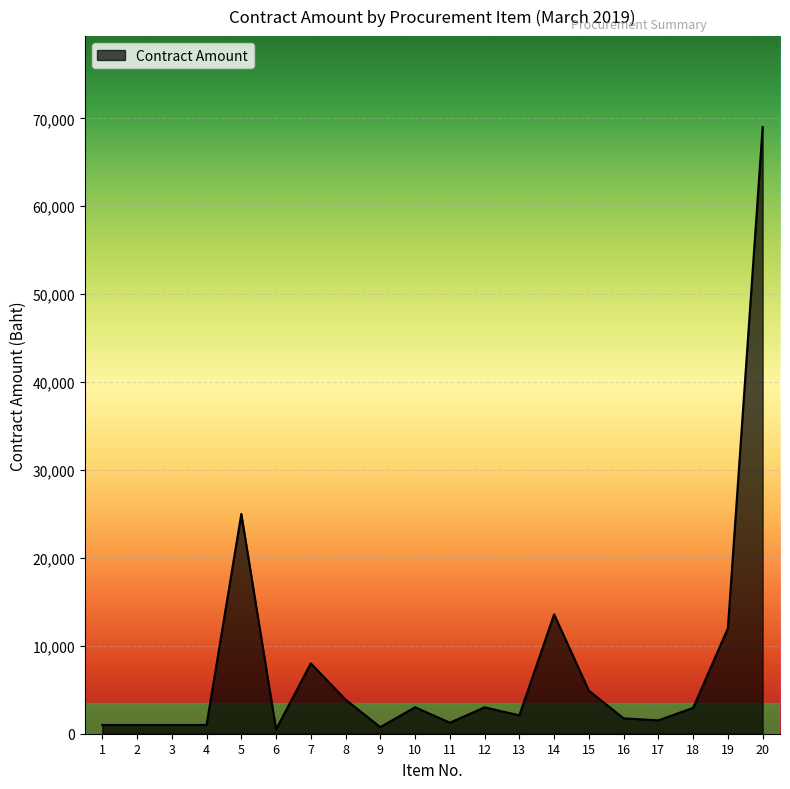

The value at 12 is 3000. True or false?

True